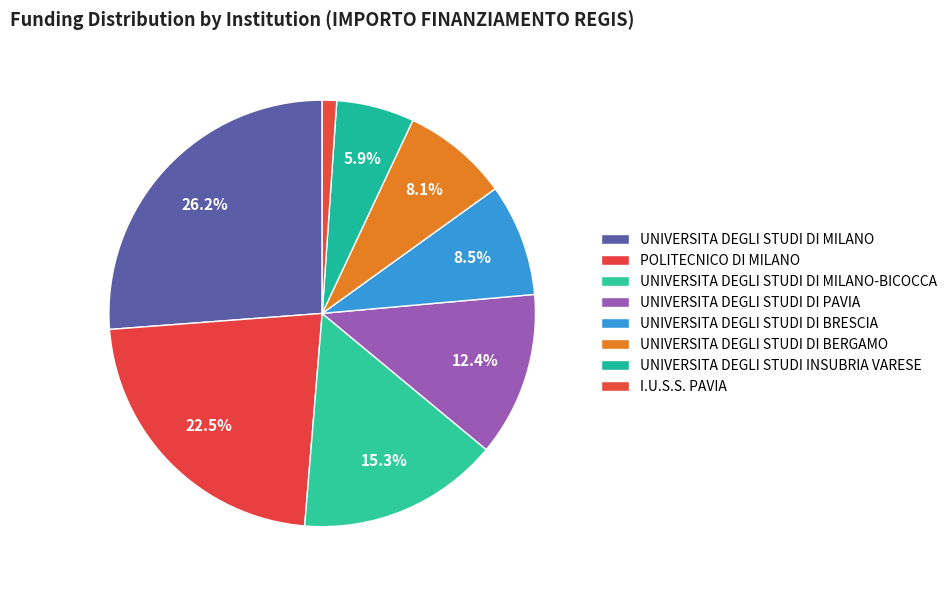

What portion of the pie excludes UNIVERSITA DEGLI STUDI DI BERGAMO?

91.9%